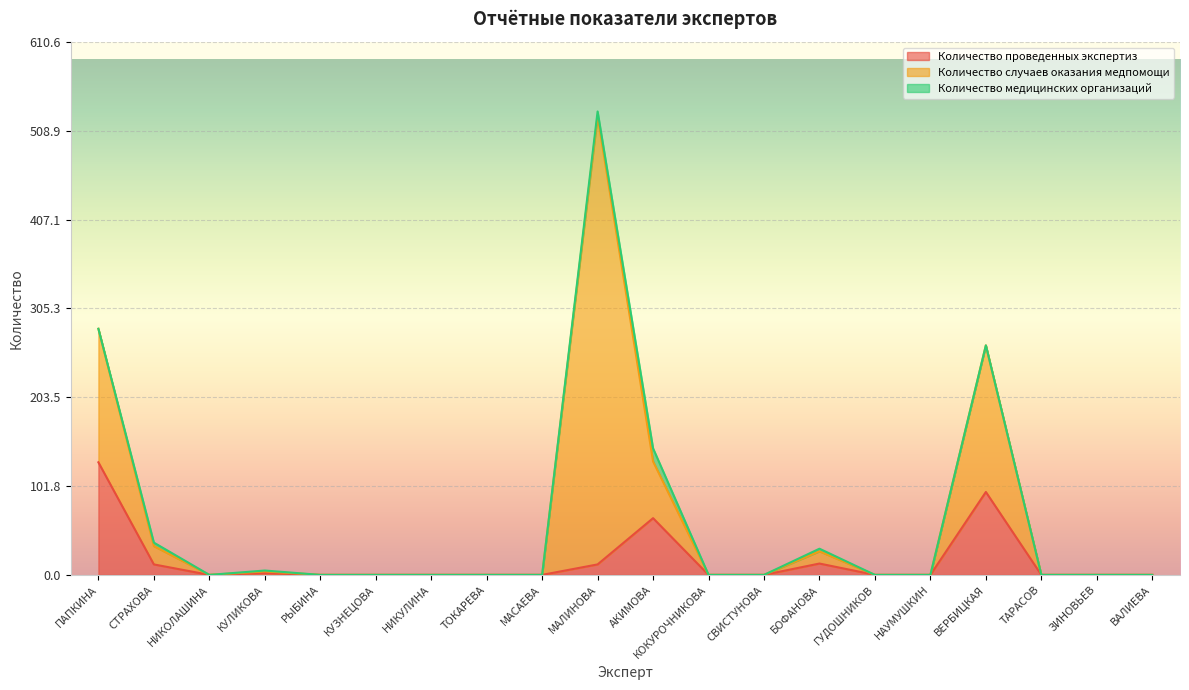

Is it true that Количество проведенных экспертиз equals 0 at РЫБИНА?

True